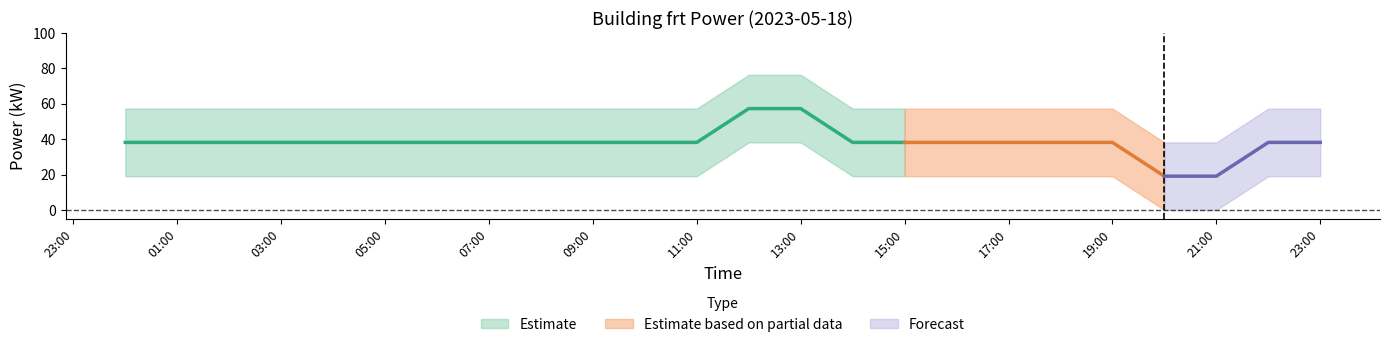

Rank the series at 09:00 from highest to lowest value.

power_upper, power_mean, power_lower